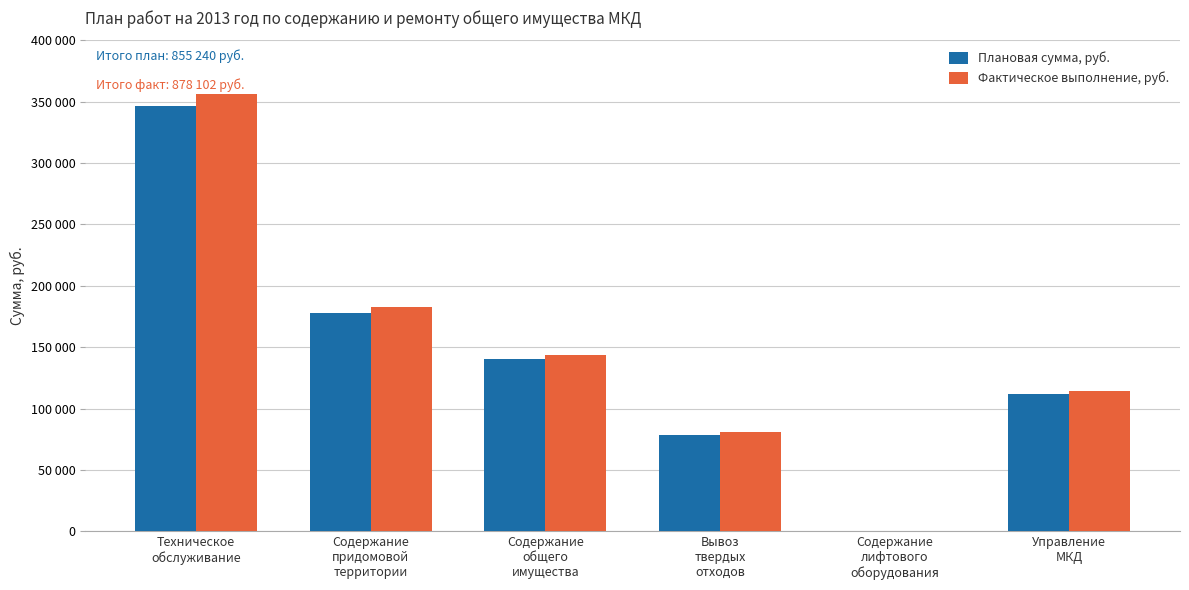

What is the approximate value of Плановая сумма, руб. at Техническое
обслуживание, to the nearest 10?

346660